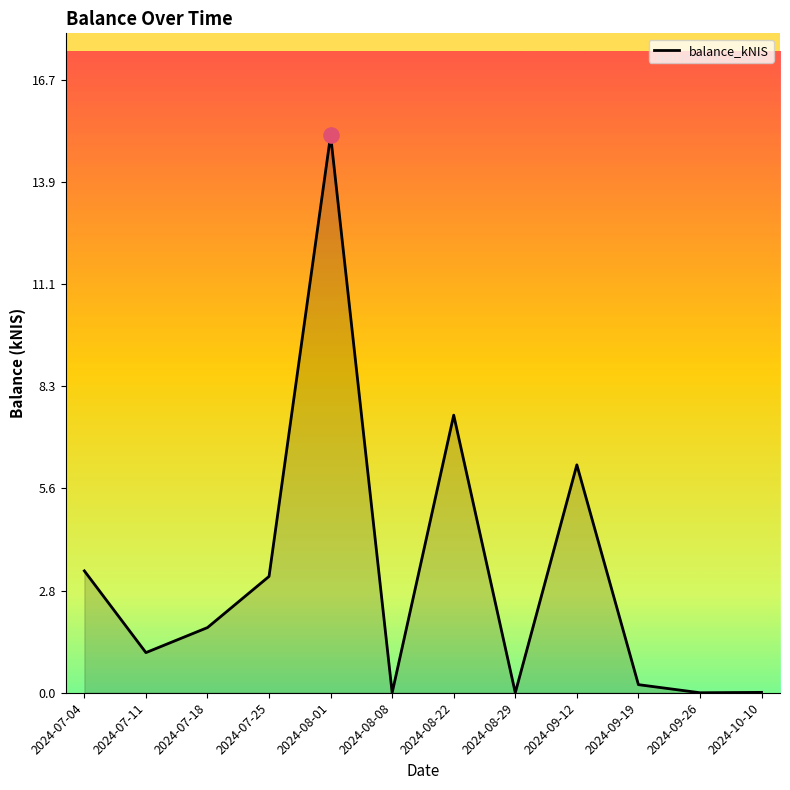

Approximately how many times larger is the value at 2024-07-11 compared to 2024-08-01?

0.1